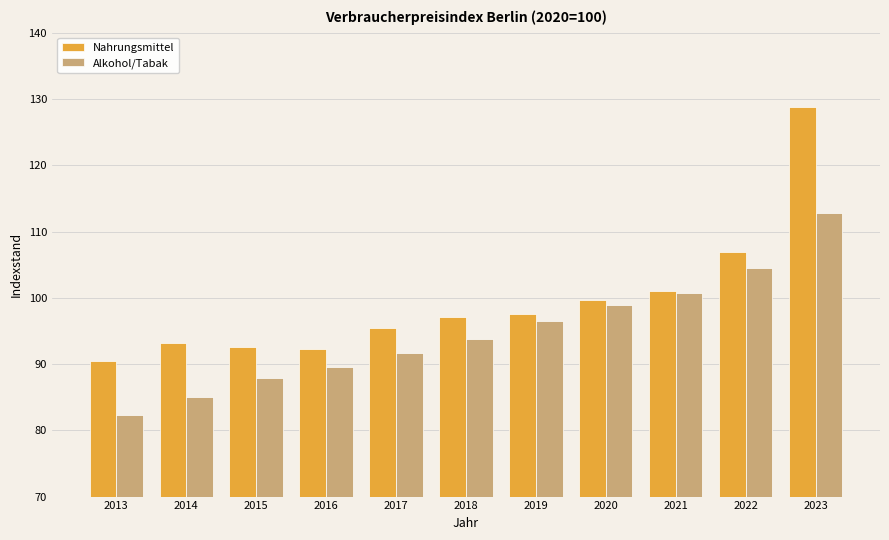

At 2017, list the series in order from smallest to largest.

Alkohol/Tabak, Nahrungsmittel